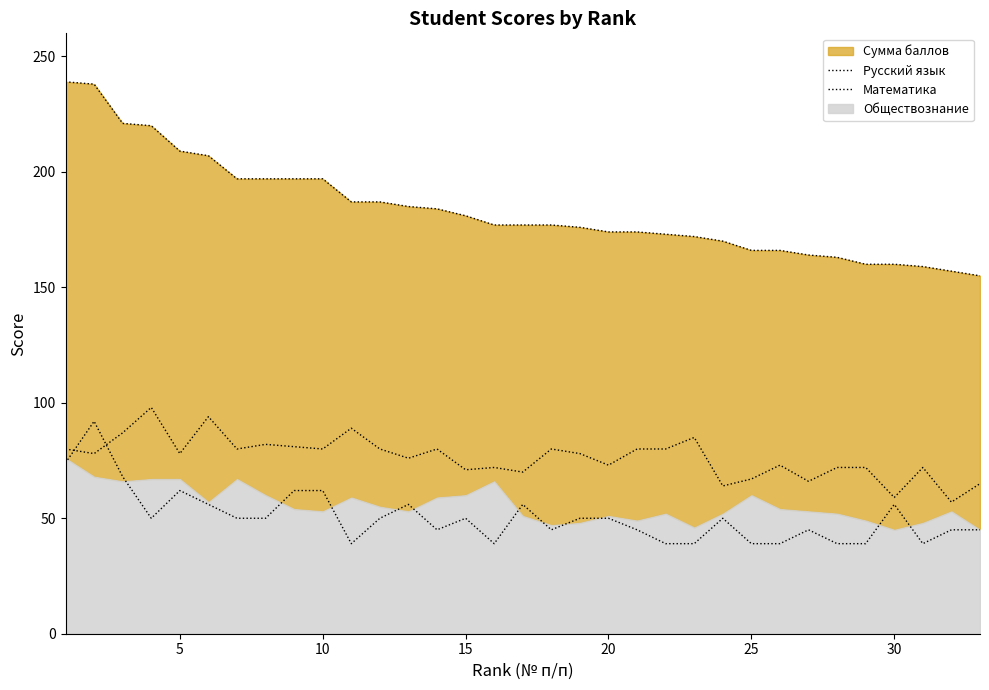

At how many categories does at least one series exceed 47?

33